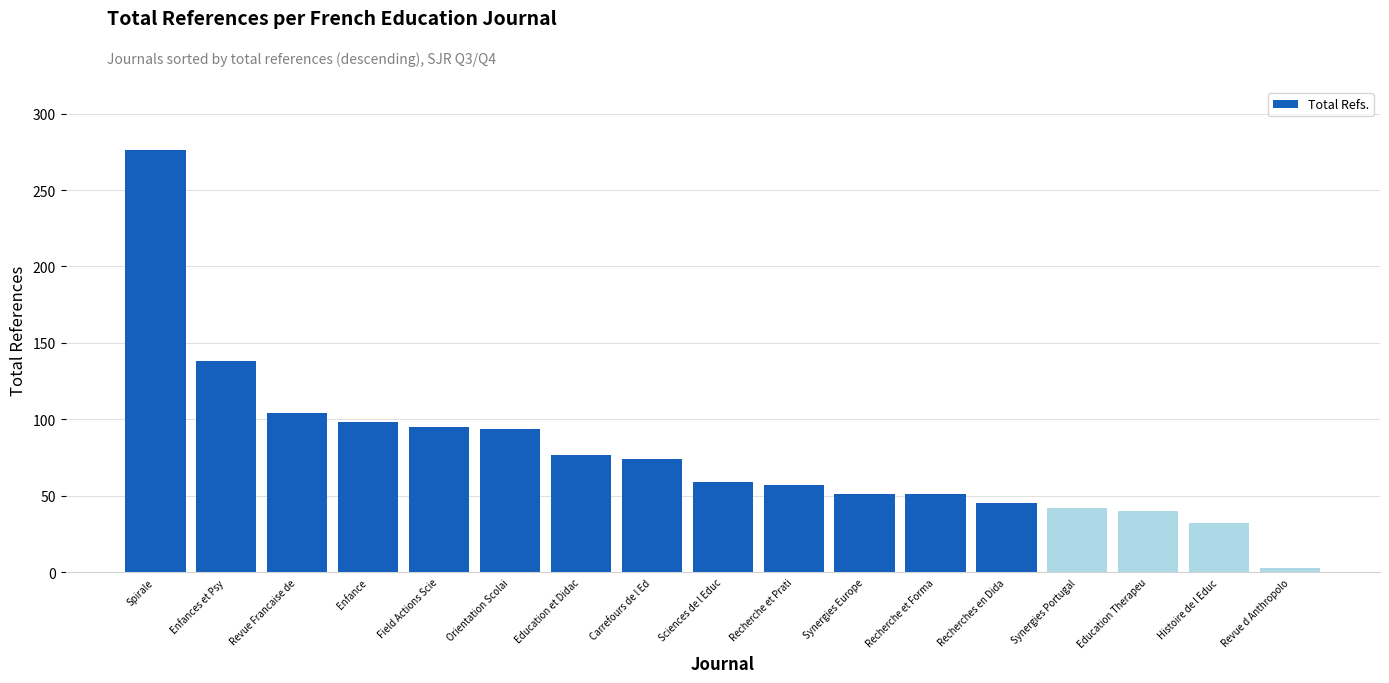

What is the ratio of the value at Recherches en Dida to the value at Orientation Scolai?

0.5